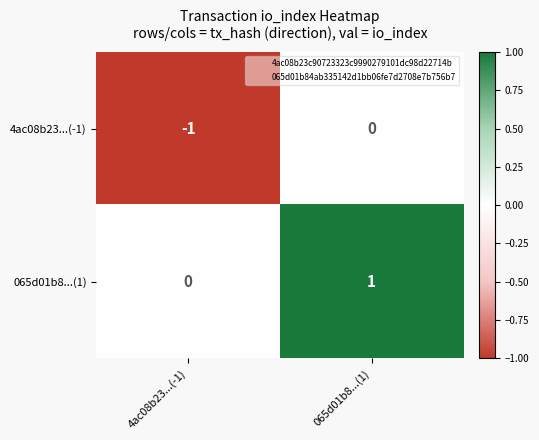

Which category has the highest value across all series?

065d01b8...(1)